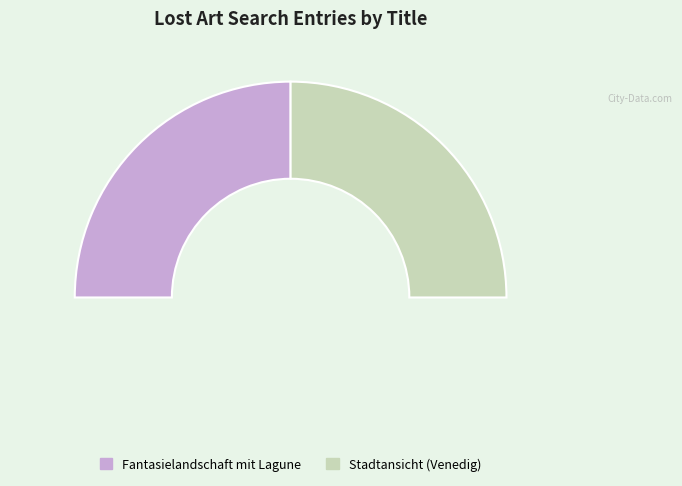

To the nearest percent, what portion does Fantasielandschaft mit Lagune represent?

50%